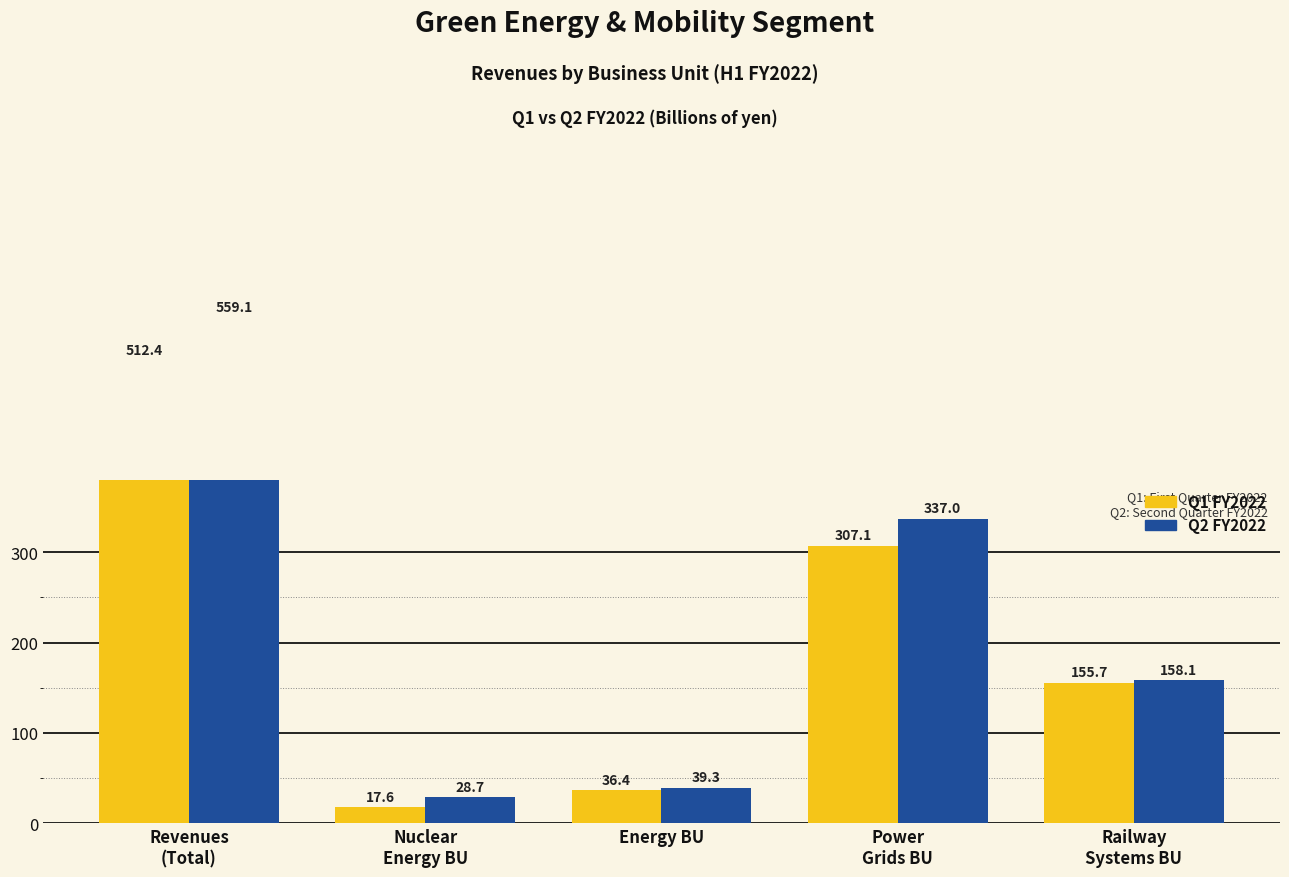

At how many categories does at least one series exceed 47?

3